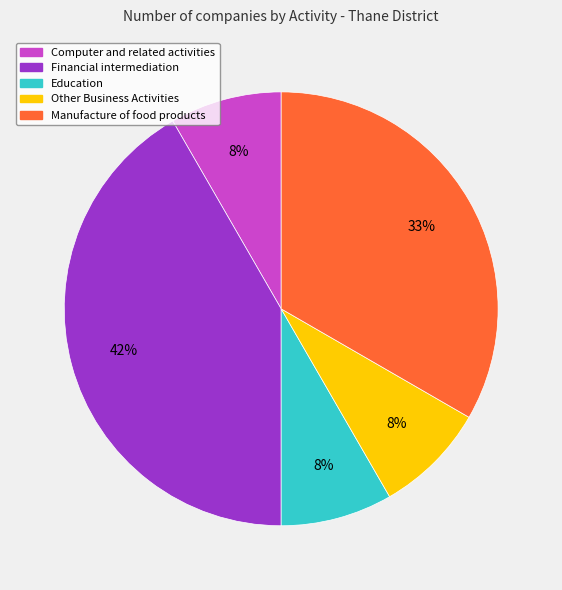

Which category has the biggest portion of the pie?

Financial intermediation